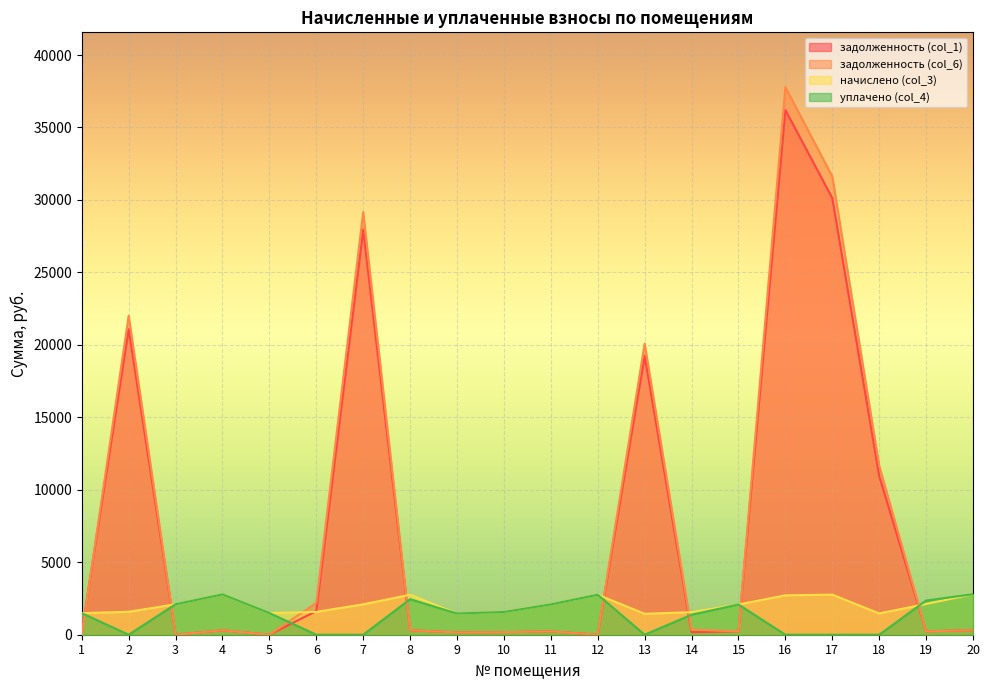

Rank the series at 5 from highest to lowest value.

начислено (col_3), уплачено (col_4), задолженность (col_1), задолженность (col_6)